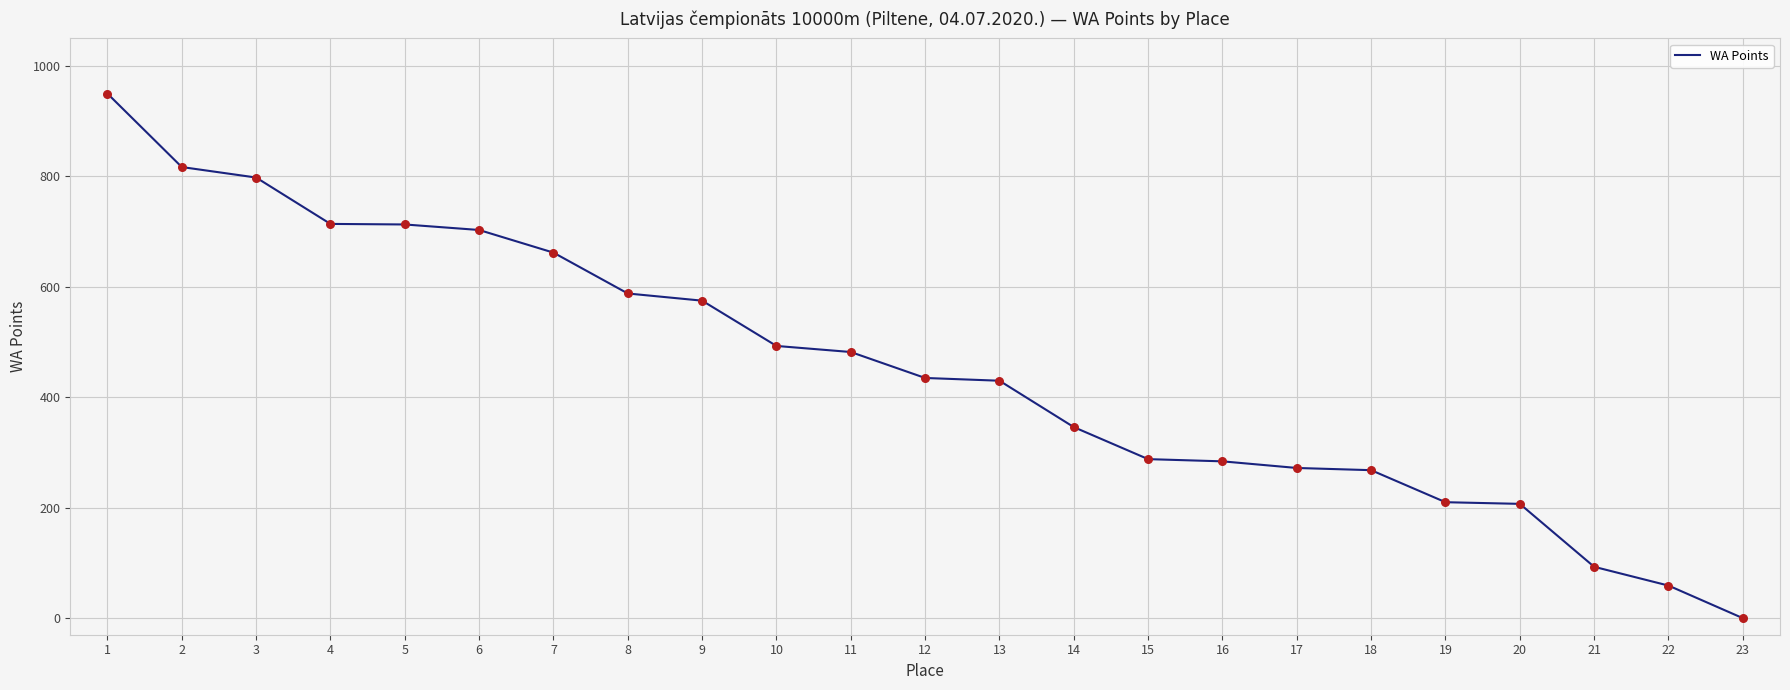

What is the change in value from 2 to 3?

-19